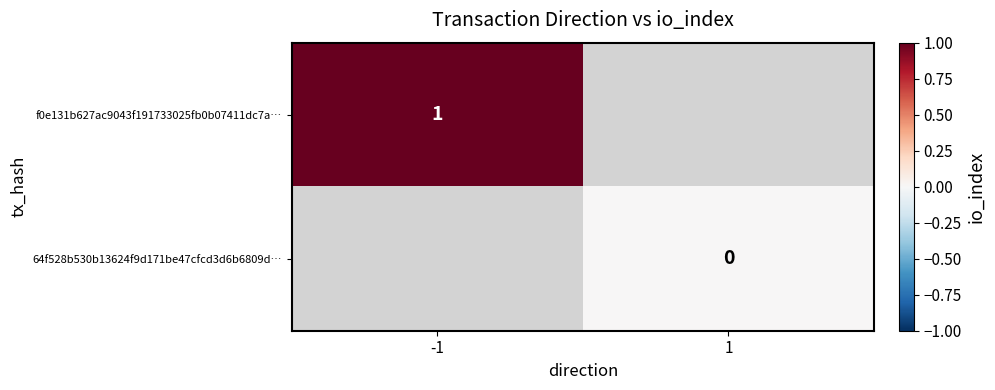

How many distinct data groups are displayed?

2